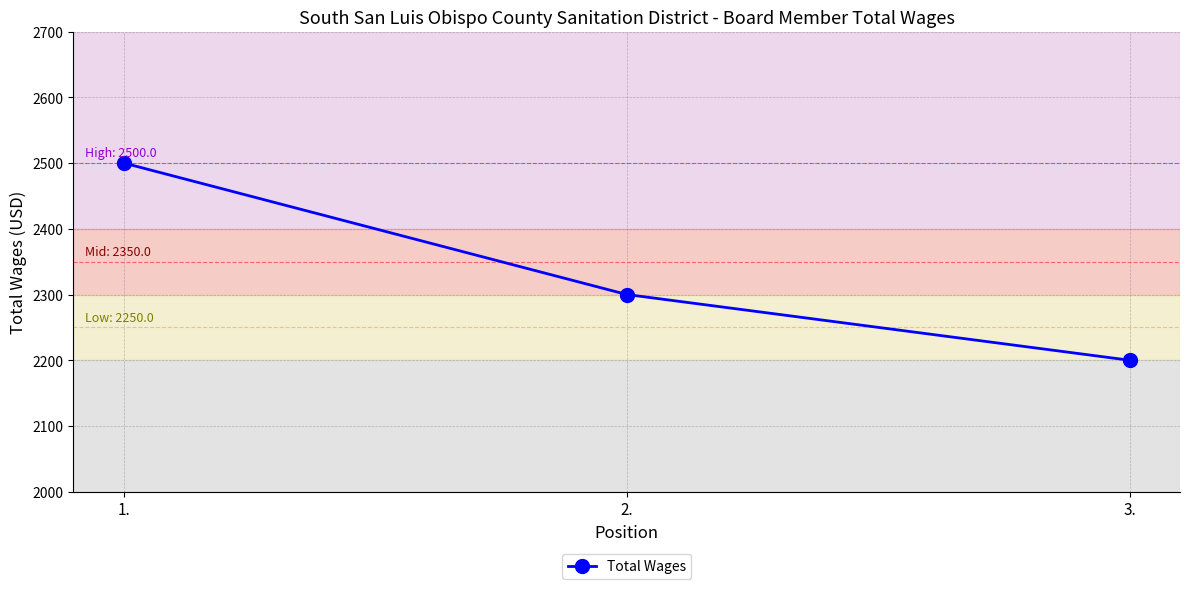

Count the values in the range 2200 to 2500.

3